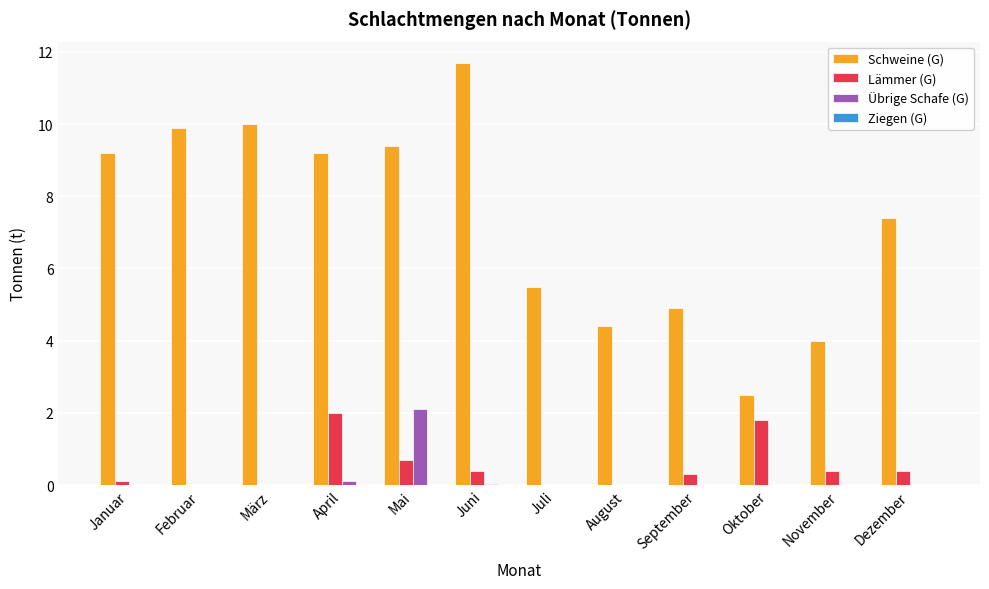

The Lämmer (G) series shows 0.0 at August. True or false?

True